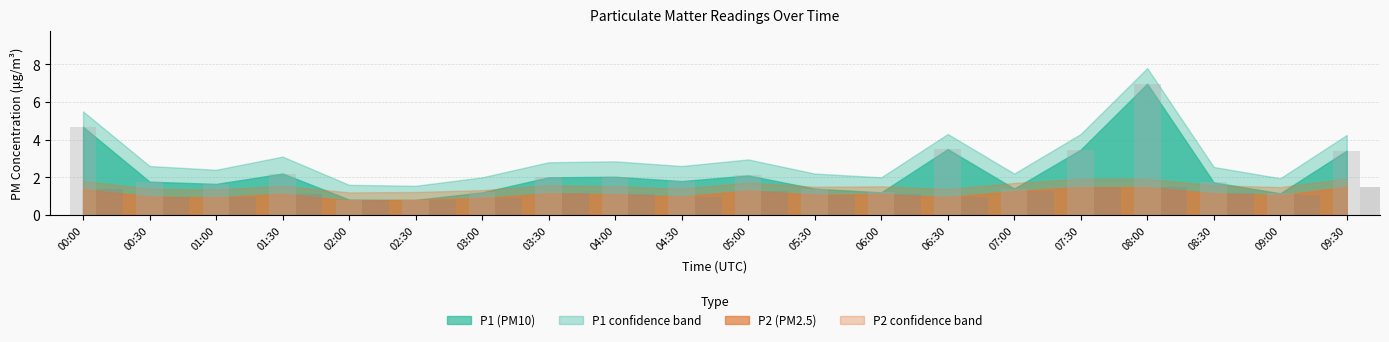

What is the greatest value displayed?

7.0